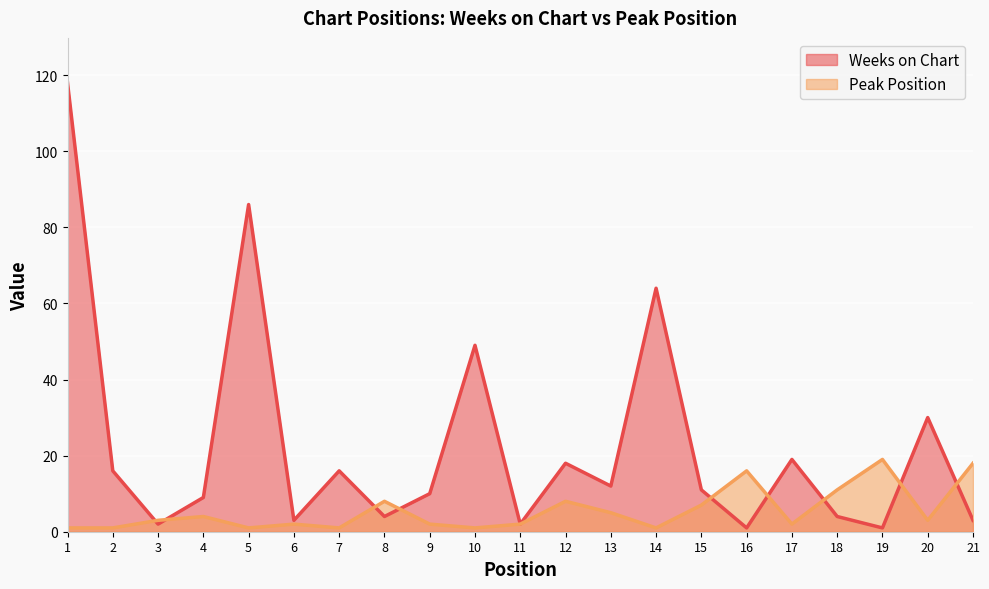

Which category has the highest value in the Weeks on Chart series?

1